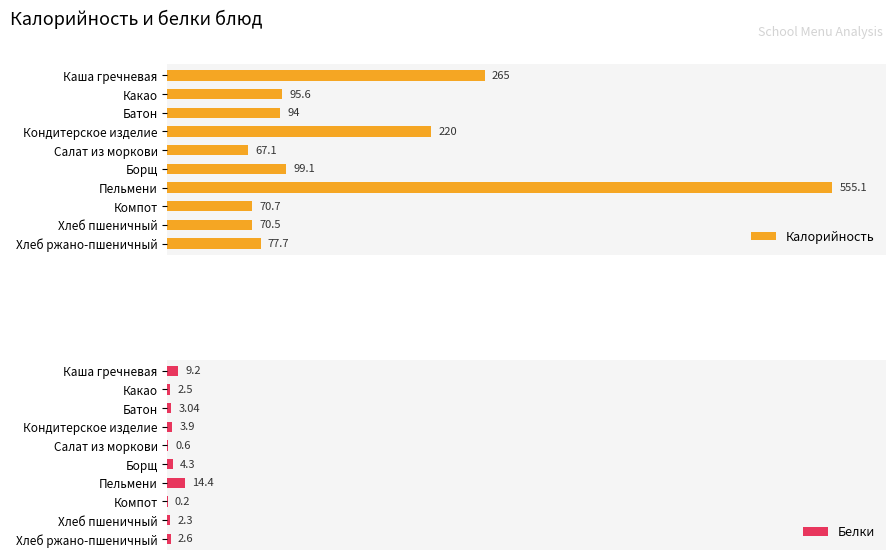

At which label does Калорийность reach its peak?

Пельмени